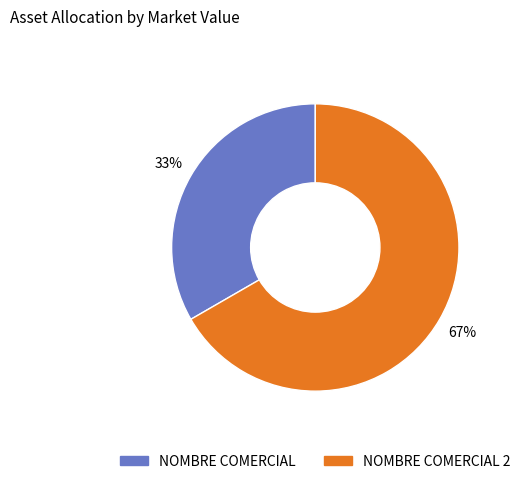

Is there a majority slice in this chart?

Yes